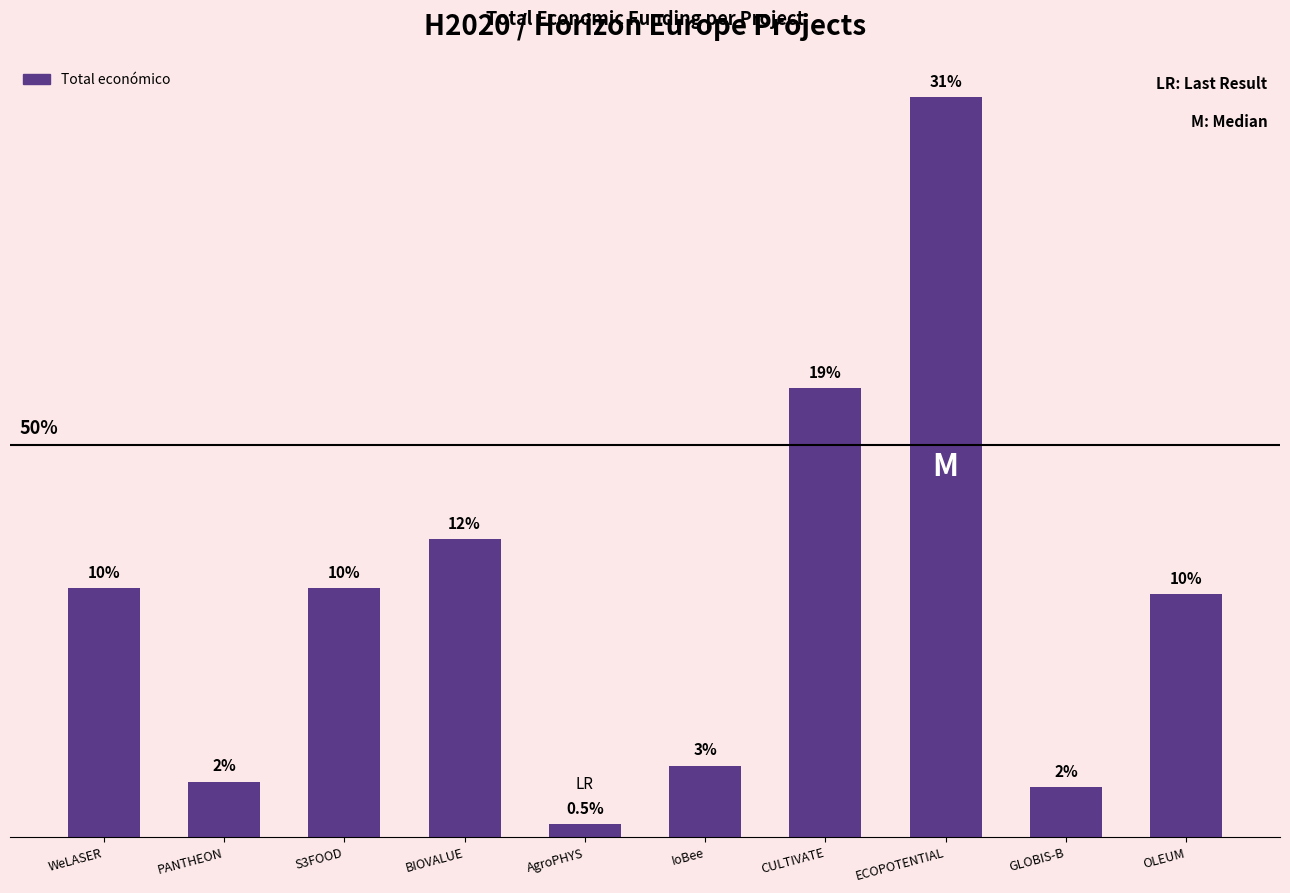

What is the sum of all values?

48593038